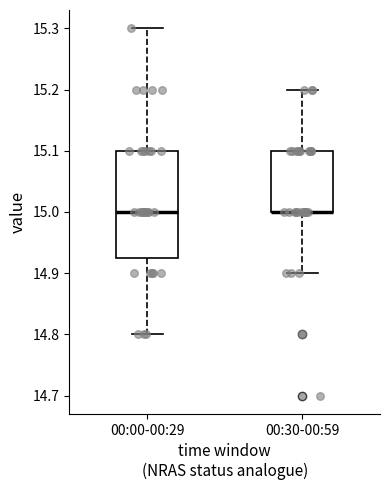

Reading left to right, transcribe this box plot: for each box, give where its median line is, the range the box spans, and where its two whiskers end, as read against the y-axis. The values are not printed on the chart, so give them approximately, as read against the axis.

00:00-00:29: median 15.00, box 14.93 to 15.10, whiskers 14.80 to 15.30
00:30-00:59: median 15.00 (drawn on the box's lower edge), box 15.00 to 15.10, whiskers 14.90 to 15.20